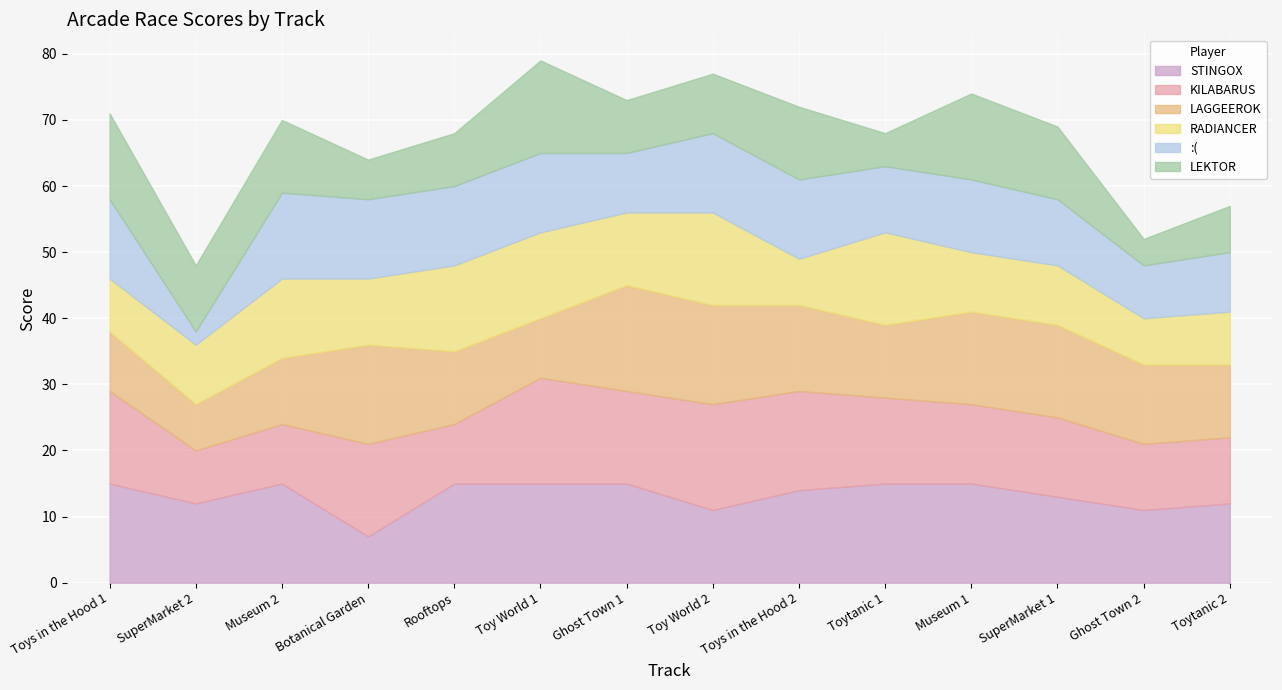

At Museum 2, list the series in order from smallest to largest.

KILABARUS, LAGGEEROK, LEKTOR, RADIANCER, :(, STINGOX